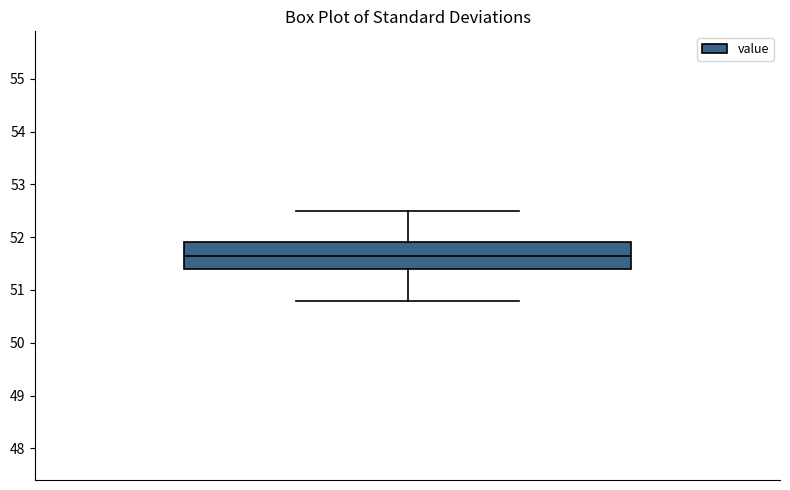

Transcribe this box plot: give where the median line is, the range the box spans, and where the two whiskers end, as read against the y-axis. The values are not printed on the chart, so give them approximately, as read against the axis.

median 51.7, box 51.4 to 51.9, whiskers 50.8 to 52.5